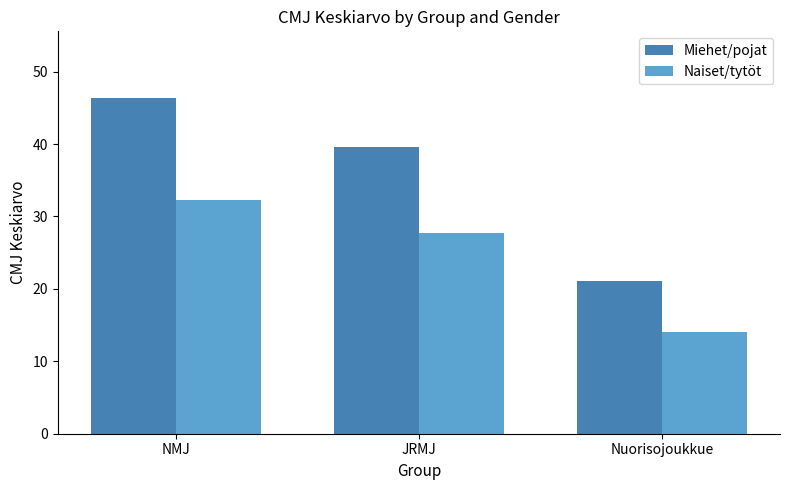

Which series has the largest total across all categories?

Miehet/pojat